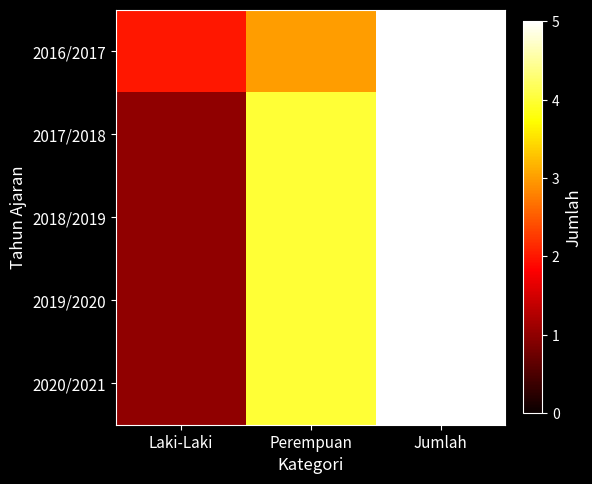

Rank the series by their maximum value, from lowest to highest.

2016/2017, 2017/2018, 2018/2019, 2019/2020, 2020/2021